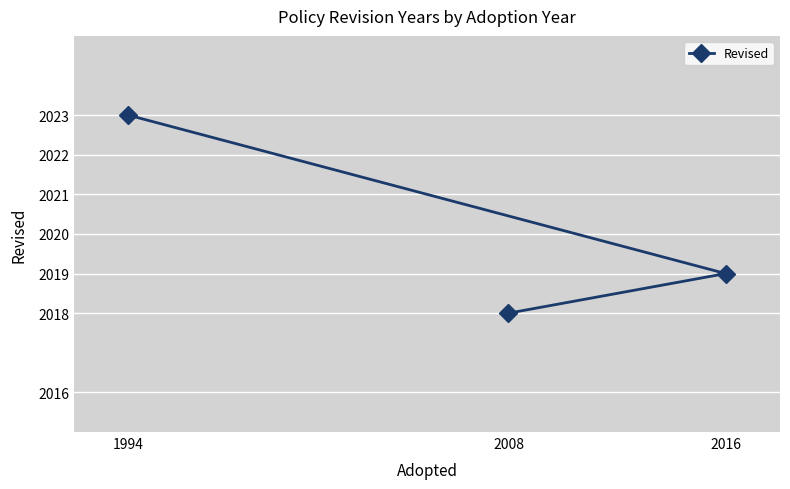

Read the value at 2008.

2018